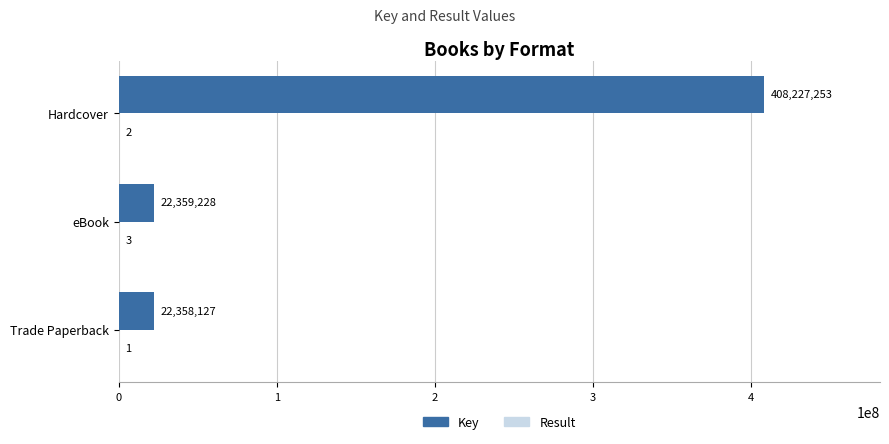

Which series has the largest range (max minus min)?

Key